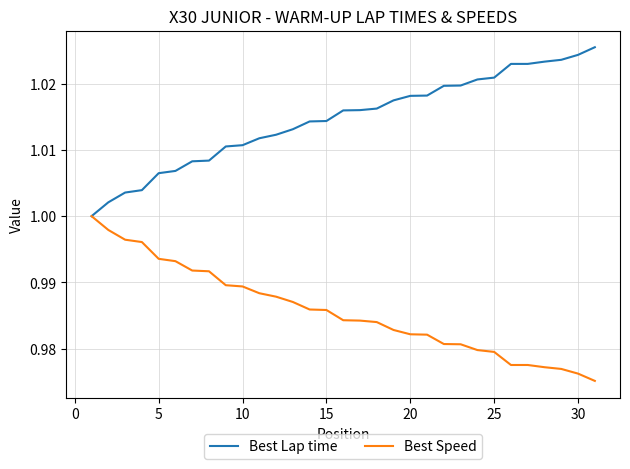

Rank the series by their average value, from highest to lowest.

Best Lap time, Best Speed